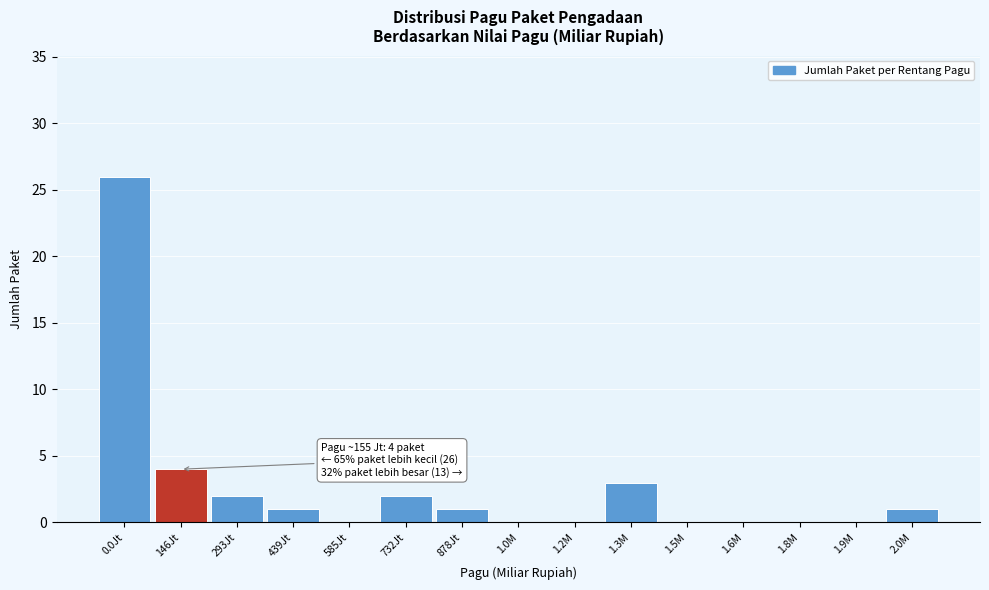

Reading left to right, what are all the values shown in this chart?

0.0Jt=26	146Jt=4	293Jt=2	439Jt=1	585Jt=0	732Jt=2	878Jt=1	1.0M=0	1.2M=0	1.3M=3	1.5M=0	1.6M=0	1.8M=0	1.9M=0	2.0M=1